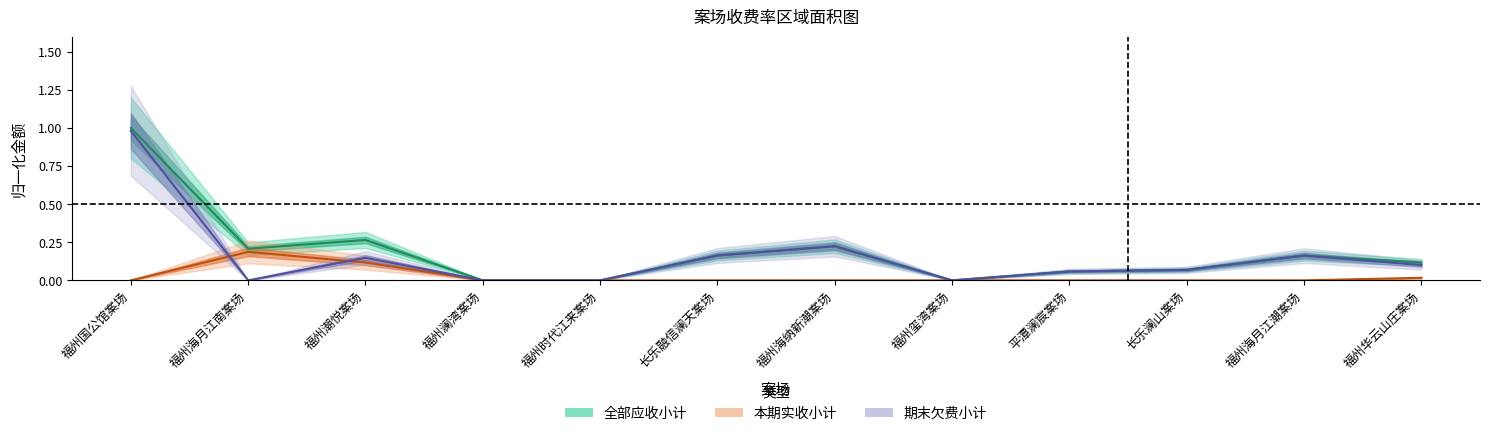

True or false: 本期实收小计 and 年初欠费 intersect in this chart.

False